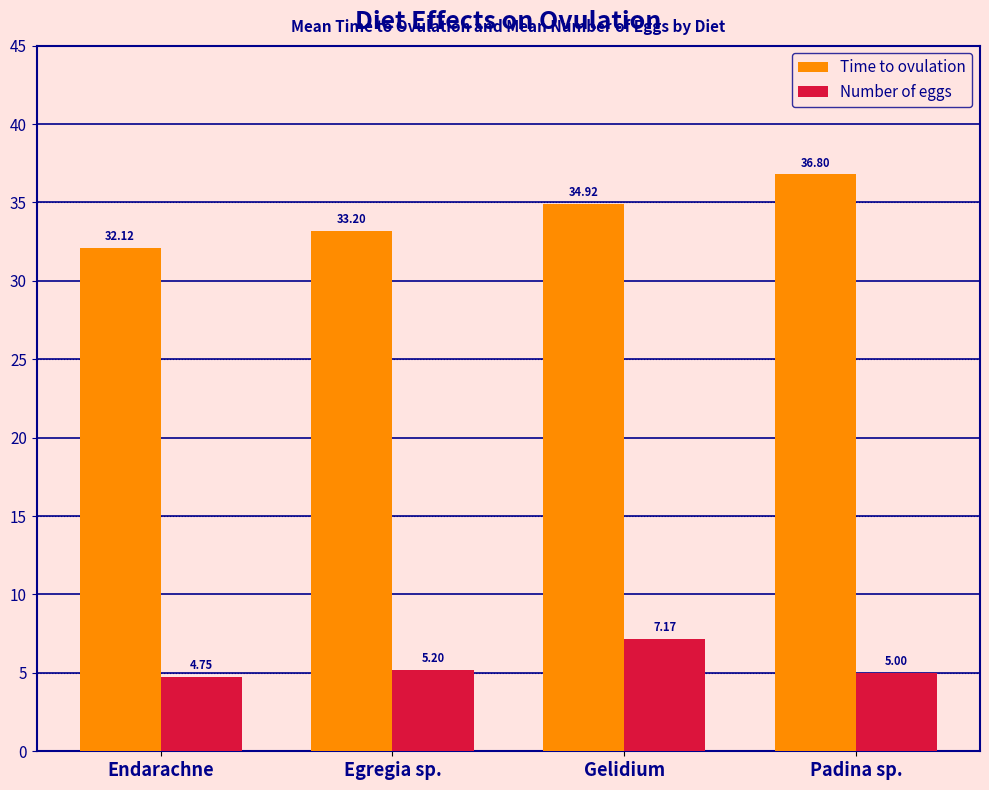

The Time to ovulation series shows 23.6 at Gelidium. True or false?

False